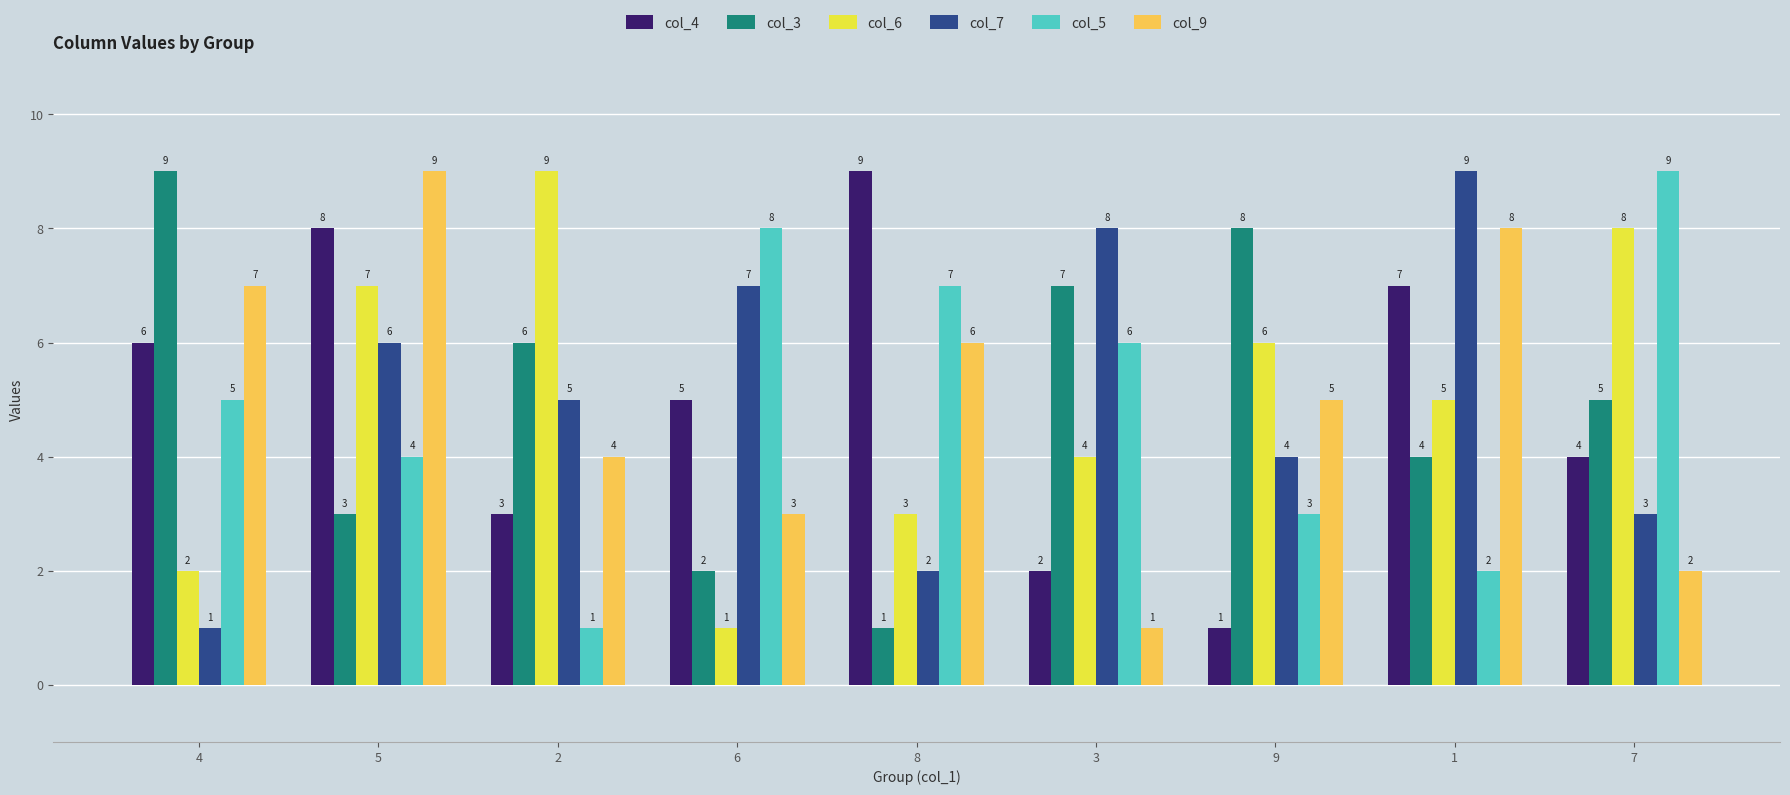

What is the smallest value displayed?

1